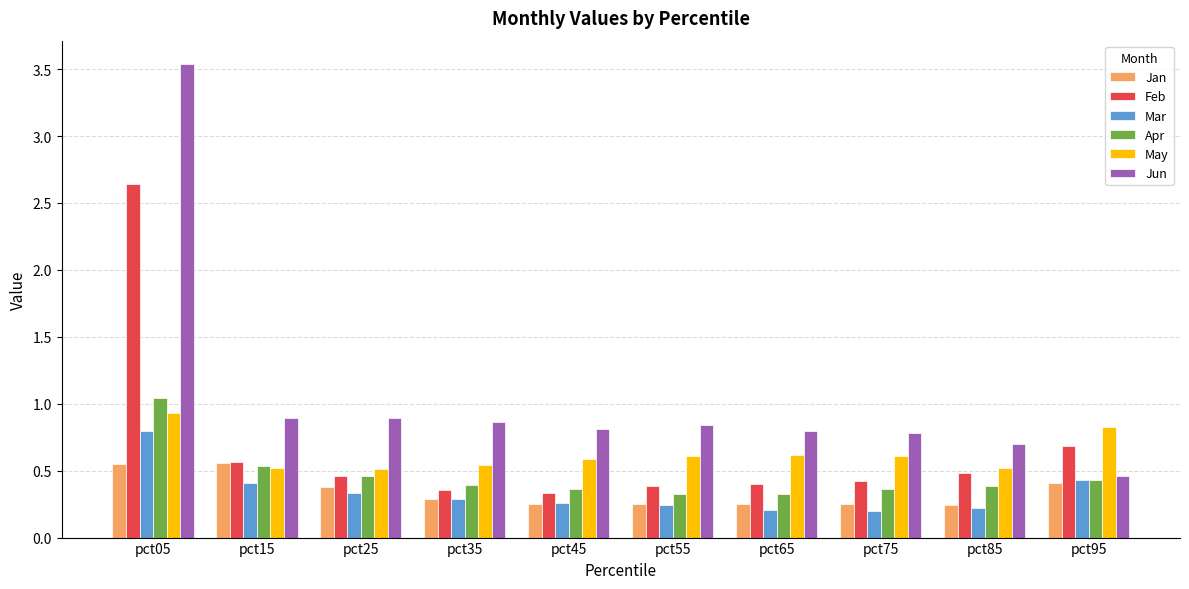

How many categories are shown in the chart?

10